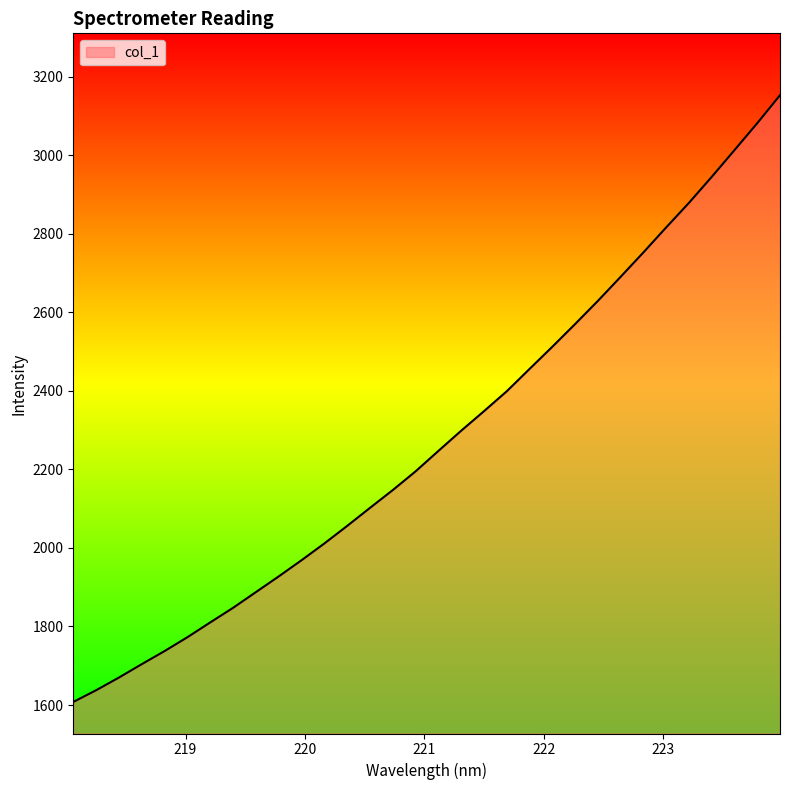

What is the smallest value displayed?

1607.8